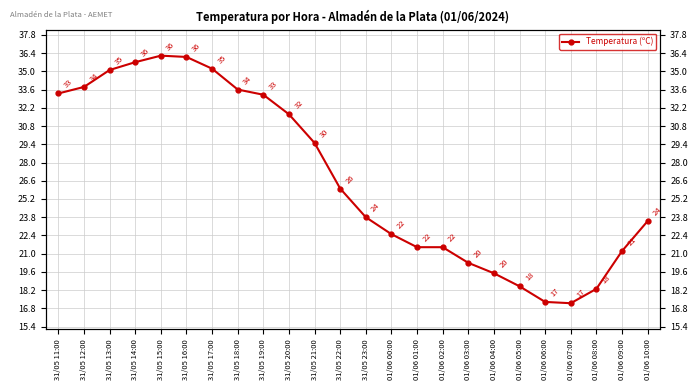

Is this an area chart (filled region under the line)?

No